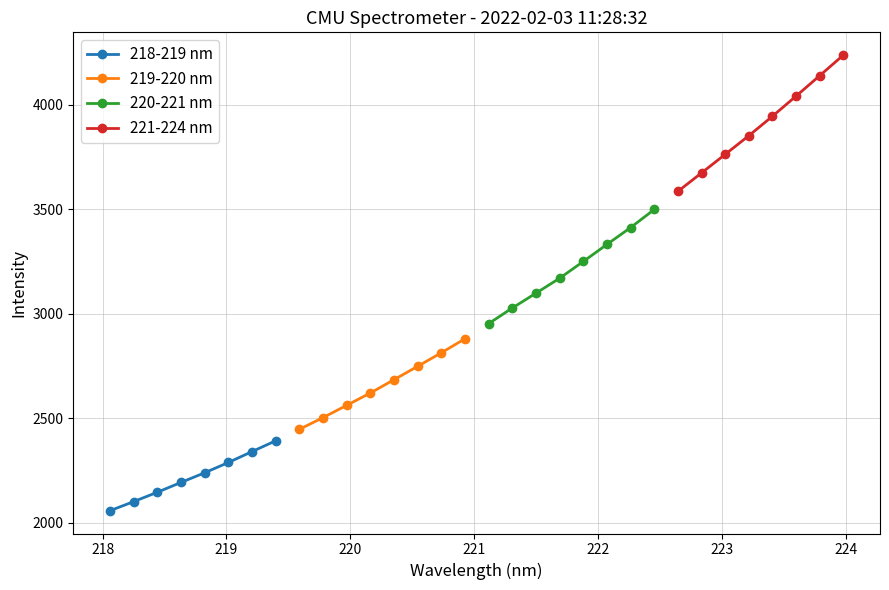

What is the difference between the second highest and second lowest values in the 221-224 nm series?

465.3